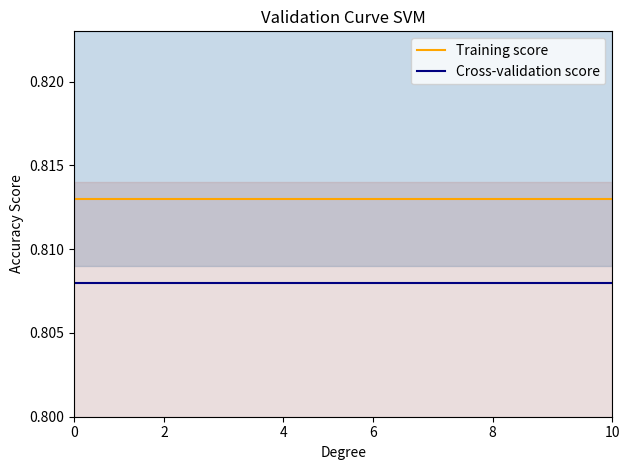

List the series in order of their peak value, highest first.

Training score, Cross-validation score